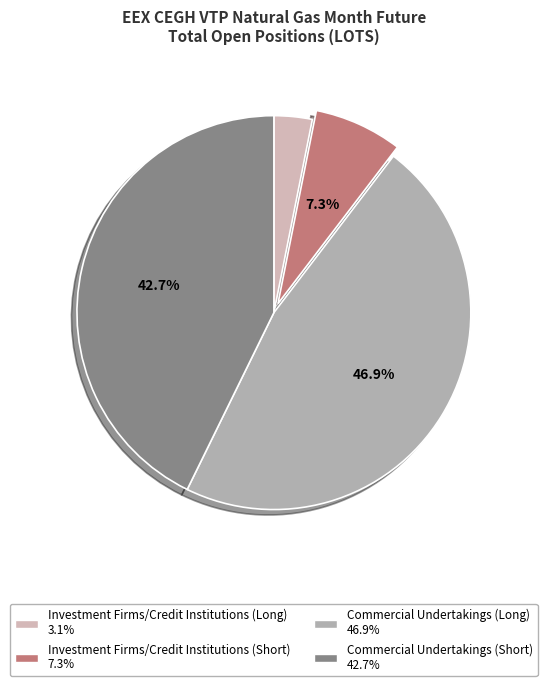

What percentage is the Commercial Undertakings (Long) slice, to the nearest percent?

47%